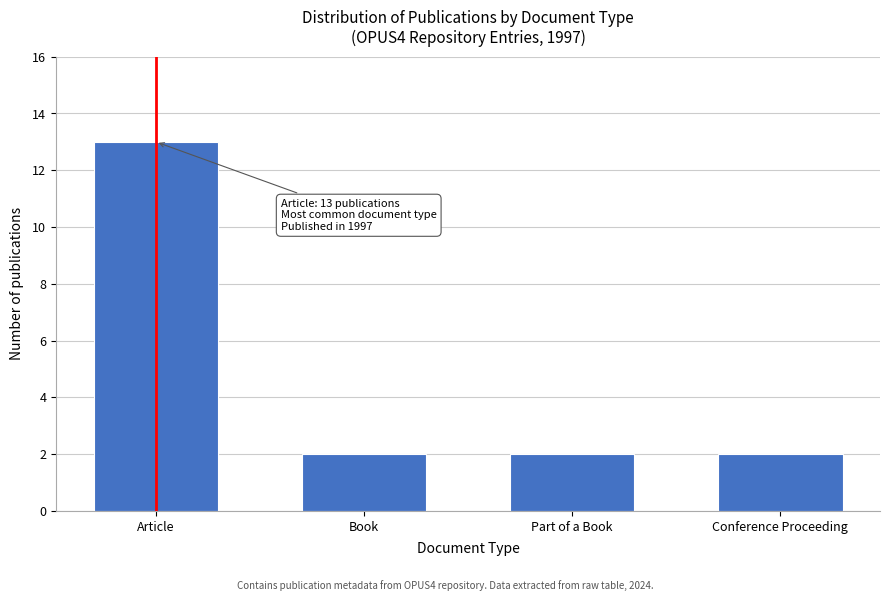

Reading right to left, transcribe all the data shown in this chart.

2	2	2	13